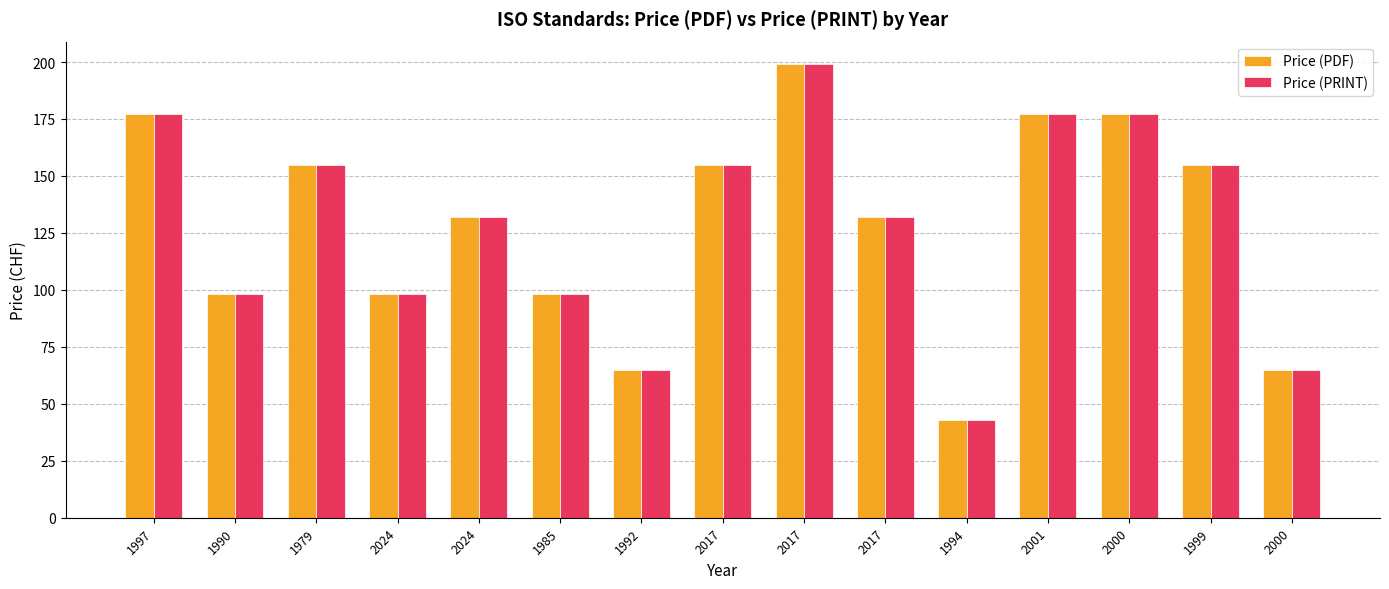

Where is Price (PRINT) nearest to the value 121?

2024